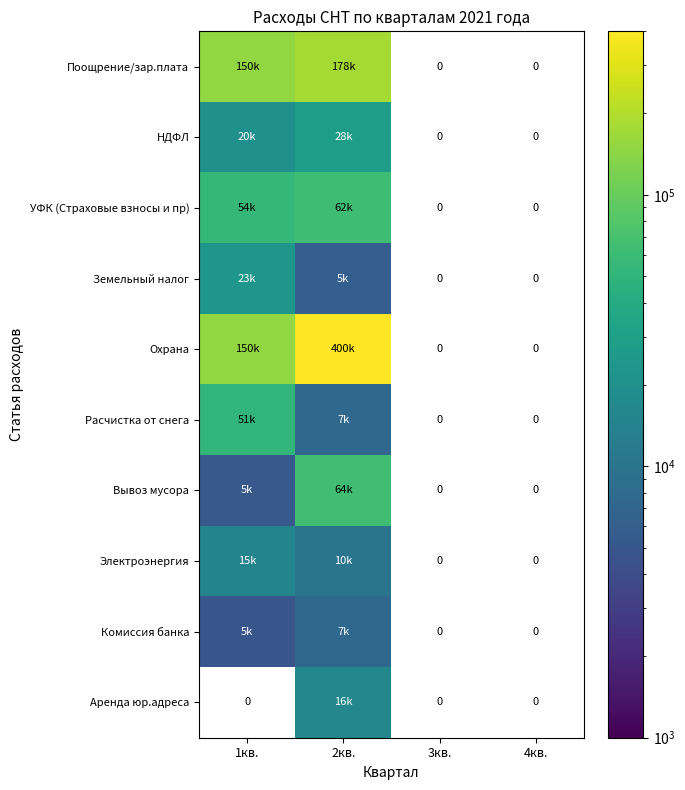

How many data points does each series have?

4